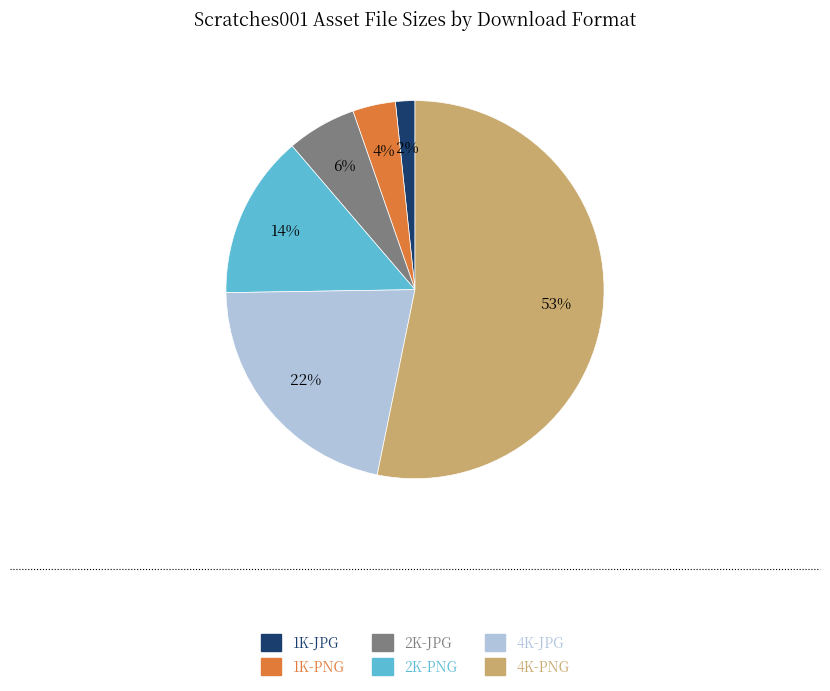

Is it true that 2K-JPG is 21% of the pie?

False